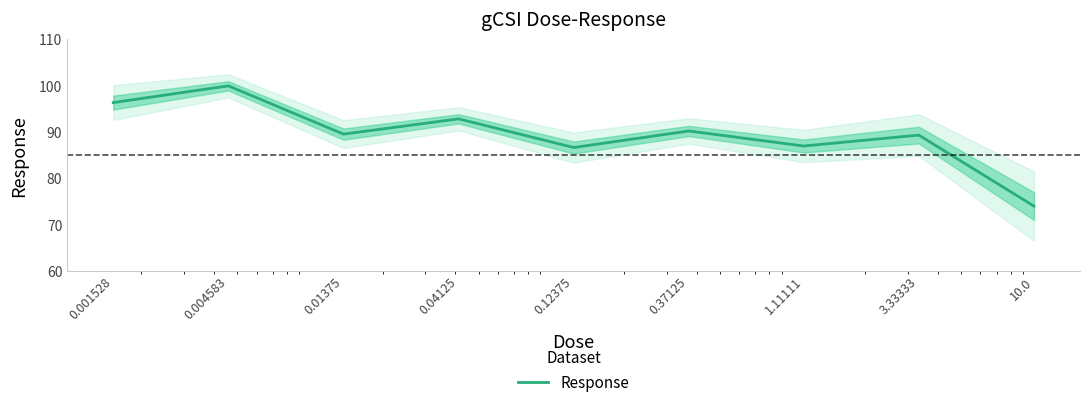

What is the label of the 1st point from the right?

10.0